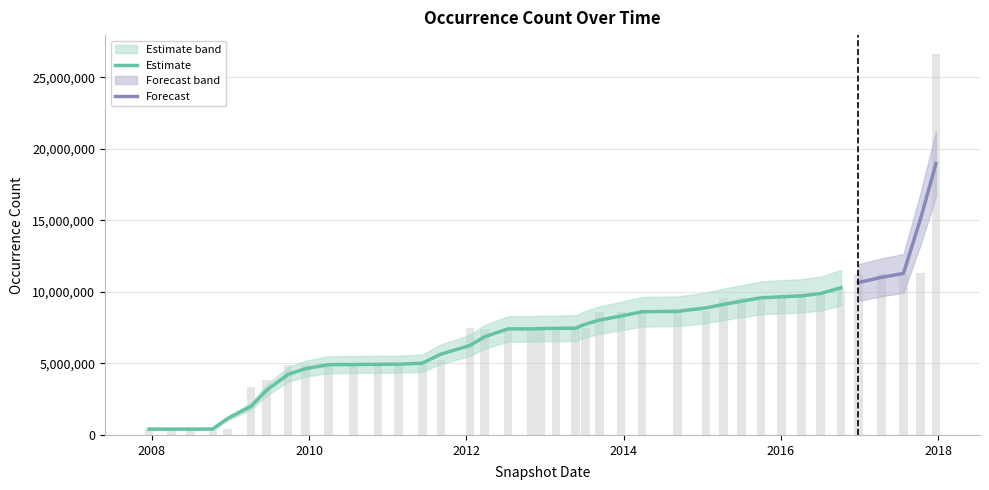

Are the bars horizontal?

No